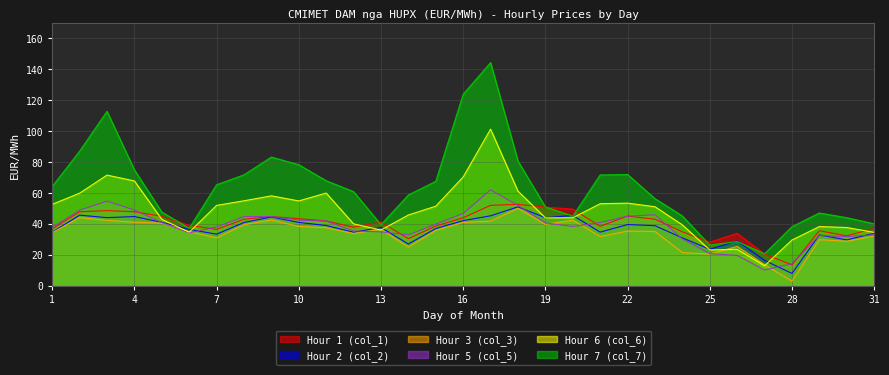

Reading left to right, transcribe all the data shown in this chart.

Hour 1 (col_1): 1=36.8	2=47.9	3=48.6	4=47.9	5=44.9	6=39.1	7=36.5	8=43.1	9=44.8	10=43.4	11=41.9	12=37.9	13=41.2	14=30.5	15=38.7	16=44.0	17=52.0	18=52.7	19=50.9	20=49.6	21=38.5	22=45.1	23=43.1	24=34.9	25=28.2	26=33.9	27=20.5	28=13.5	29=35.6	30=32.3	31=37.2
Hour 2 (col_2): 1=34.7	2=45.7	3=44.1	4=44.8	5=41.1	6=36.5	7=33.4	8=41.0	9=44.5	10=41.0	11=39.0	12=34.6	13=37.7	14=27.1	15=37.1	16=42.2	17=45.3	18=51.1	19=44.0	20=45.5	21=34.7	22=39.6	23=38.9	24=31.0	25=23.6	26=29.0	27=16.4	28=8.0	29=32.9	30=29.7	31=34.0
Hour 3 (col_3): 1=34.4	2=44.1	3=42.3	4=41.2	5=40.5	6=35.0	7=31.0	8=39.5	9=42.5	10=38.4	11=37.5	12=33.8	13=36.6	14=25.0	15=35.8	16=41.0	17=41.8	18=50.1	19=39.7	20=42.5	21=31.9	22=35.4	23=35.2	24=21.5	25=20.5	26=25.5	27=13.7	28=3.0	29=29.8	30=28.8	31=32.2
Hour 5 (col_5): 1=37.9	2=48.9	3=54.8	4=49.0	5=40.9	6=34.3	7=38.0	8=44.8	9=44.8	10=42.5	11=41.9	12=35.4	13=34.9	14=32.9	15=39.9	16=46.8	17=62.1	18=52.0	19=40.7	20=38.4	21=40.9	22=45.0	23=45.9	24=30.3	25=20.9	26=19.6	27=10.2	28=14.2	29=32.5	30=31.8	31=33.0
Hour 6 (col_6): 1=52.7	2=59.9	3=71.6	4=67.8	5=43.0	6=34.7	7=52.0	8=55.0	9=58.2	10=54.9	11=60.0	12=40.1	13=36.1	14=45.8	15=51.5	16=70.4	17=101.3	18=61.2	19=44.0	20=44.0	21=53.1	22=53.5	23=51.2	24=39.4	25=23.2	26=23.6	27=13.0	28=29.6	29=38.3	30=37.7	31=34.6
Hour 7 (col_7): 1=64.2	2=87.1	3=112.9	4=75.0	5=47.7	6=37.2	7=65.4	8=71.8	9=83.3	10=78.3	11=68.0	12=60.9	13=39.5	14=58.8	15=67.6	16=123.9	17=144.4	18=80.7	19=51.0	20=45.1	21=71.7	22=72.0	23=56.4	24=45.2	25=26.3	26=28.6	27=20.7	28=38.2	29=47.1	30=44.1	31=40.1